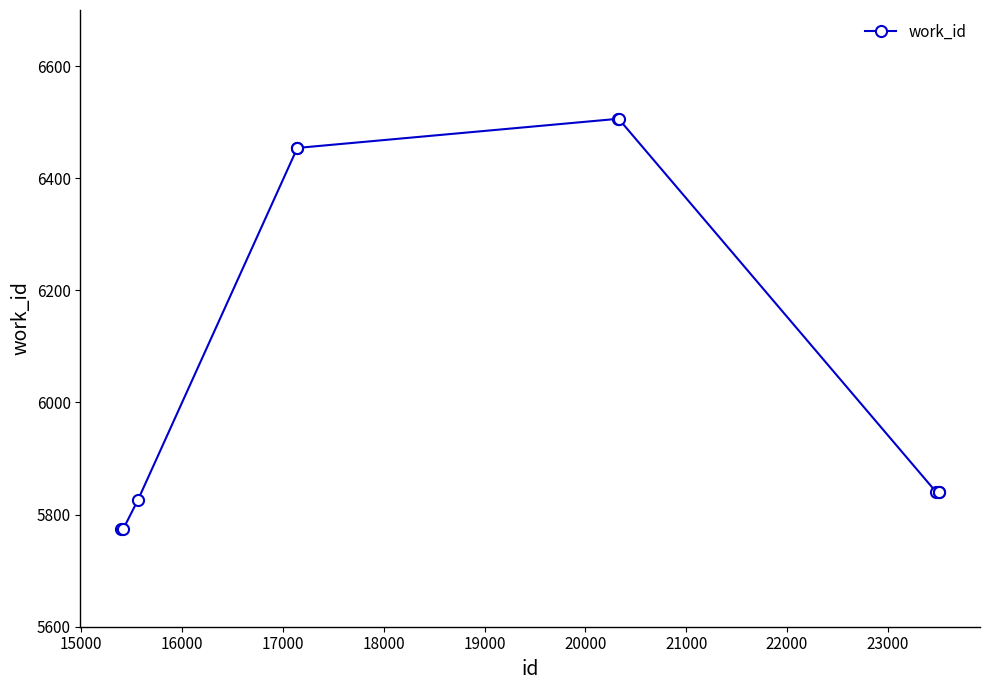

How many data points are less than 5841?

3